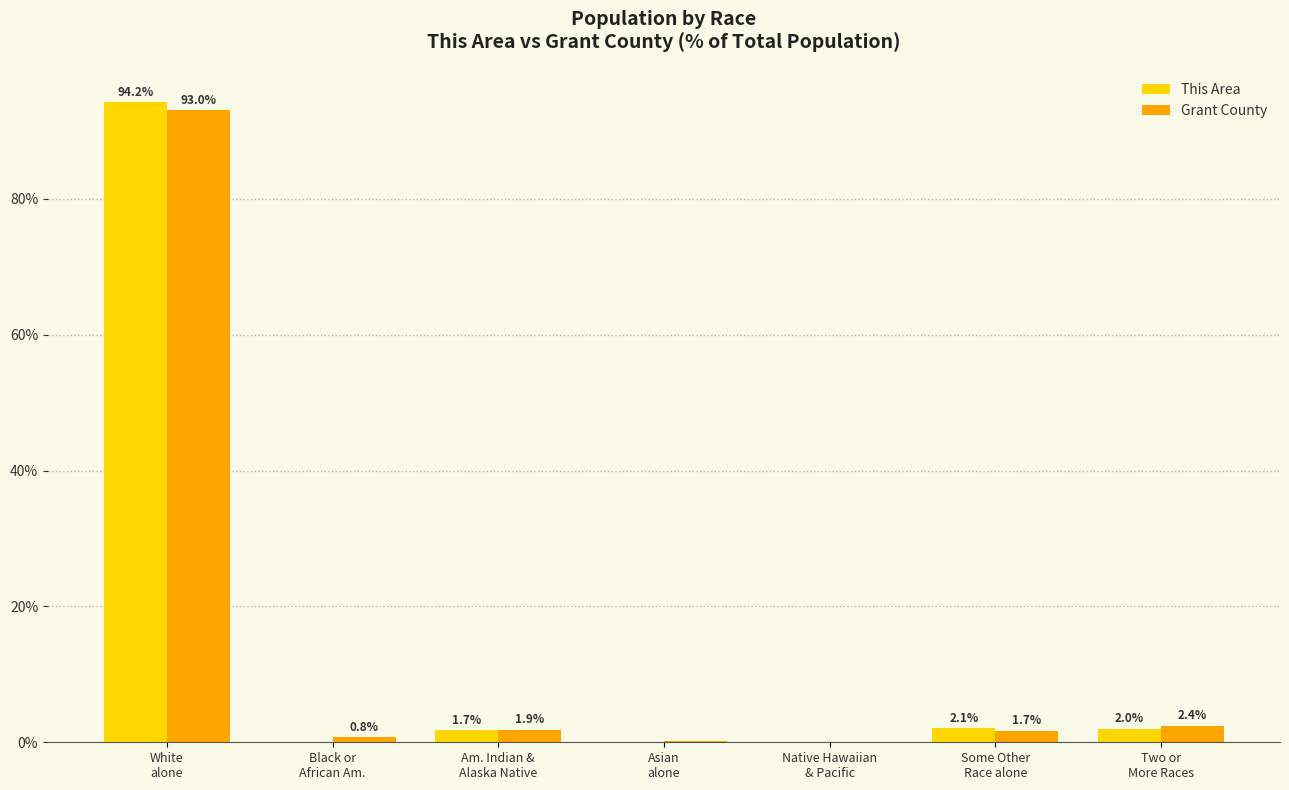

What is the spread (max minus min) of values at Black or
African Am.?

0.8